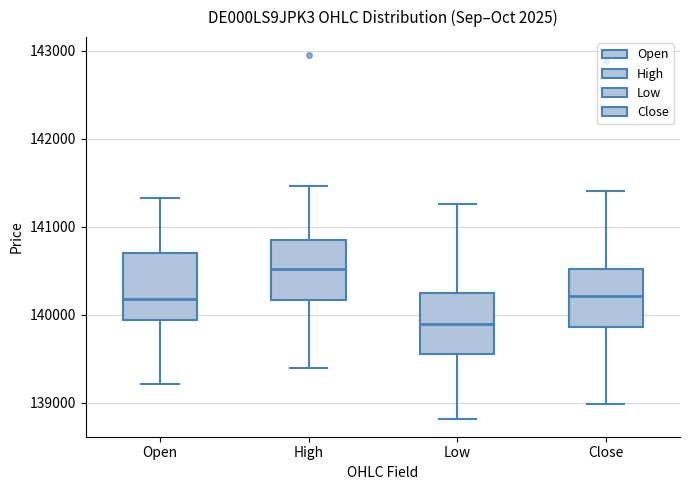

Reading left to right, transcribe this box plot: for each box, give where its median line is, the range the box spans, and where its two whiskers end, as read against the y-axis. The values are not printed on the chart, so give them approximately, as read against the axis.

Open: median 140200, box 139900 to 140700, whiskers 139200 to 141300
High: median 140500, box 140200 to 140900, whiskers 139400 to 141500
Low: median 139900, box 139500 to 140300, whiskers 138800 to 141300
Close: median 140200, box 139900 to 140500, whiskers 139000 to 141400